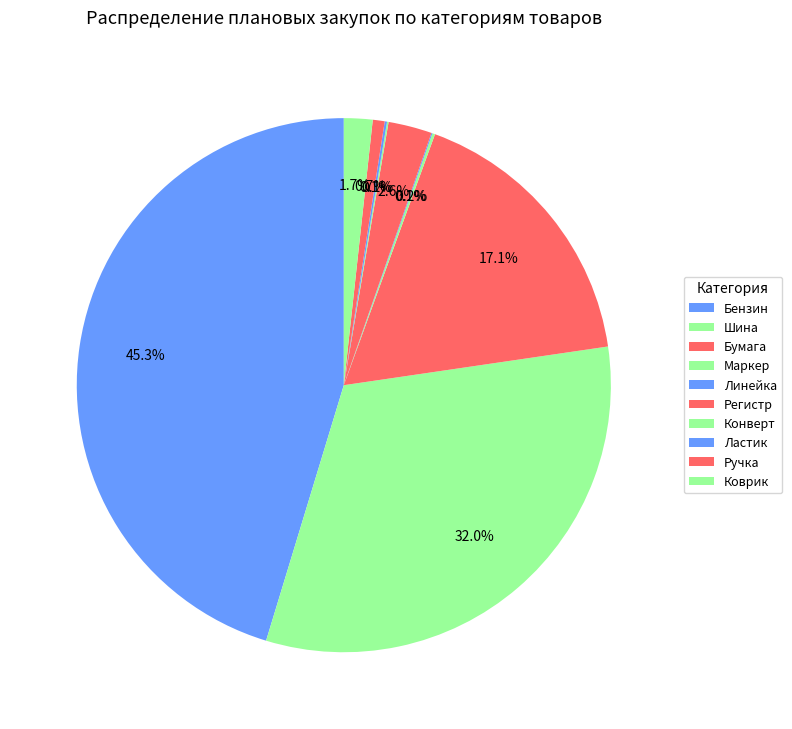

How many slices are in this pie chart?

10